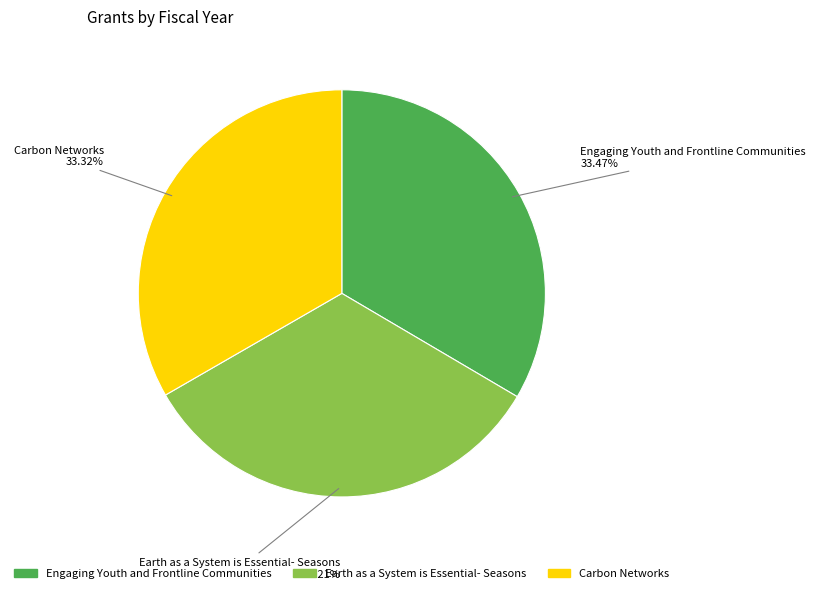

Approximately how many times larger is the value at Engaging Youth and Frontline Communities compared to Carbon Networks?

1.0